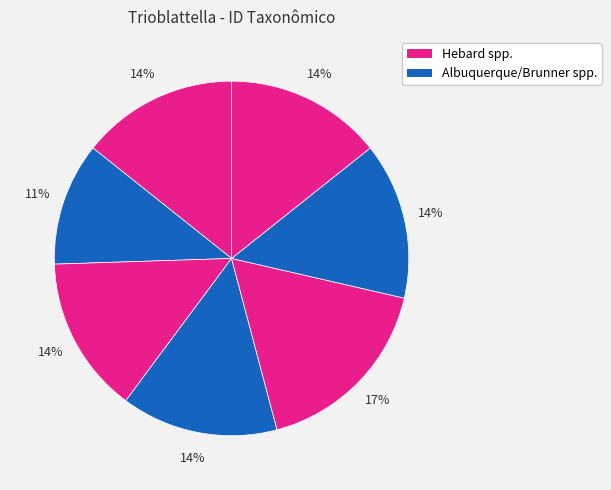

How many segments does this pie chart have?

7